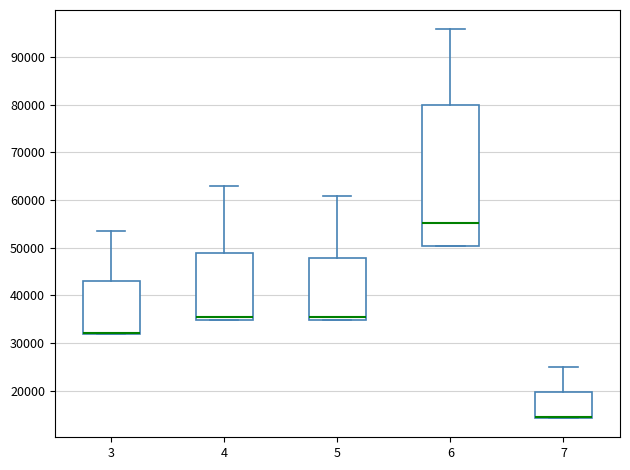

Where is the upper edge of the box at x = 6 on the y-axis? The values are not printed on the chart, so give them approximately, as read against the axis.

80000